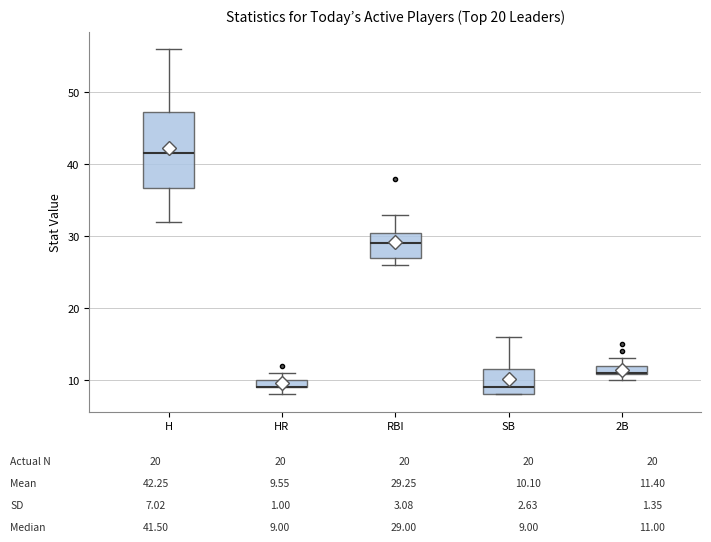

Comparing the boxes themselves (not the whiskers), which one is the tallest?

H